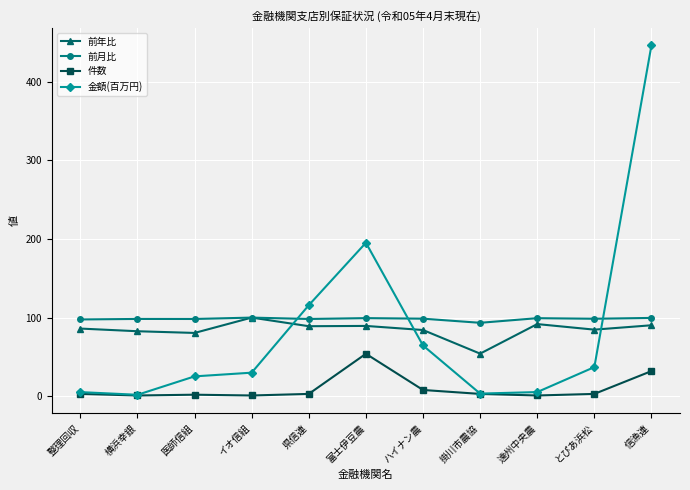

True or false: 金額(百万円) has more than 0 interior local peaks.

True